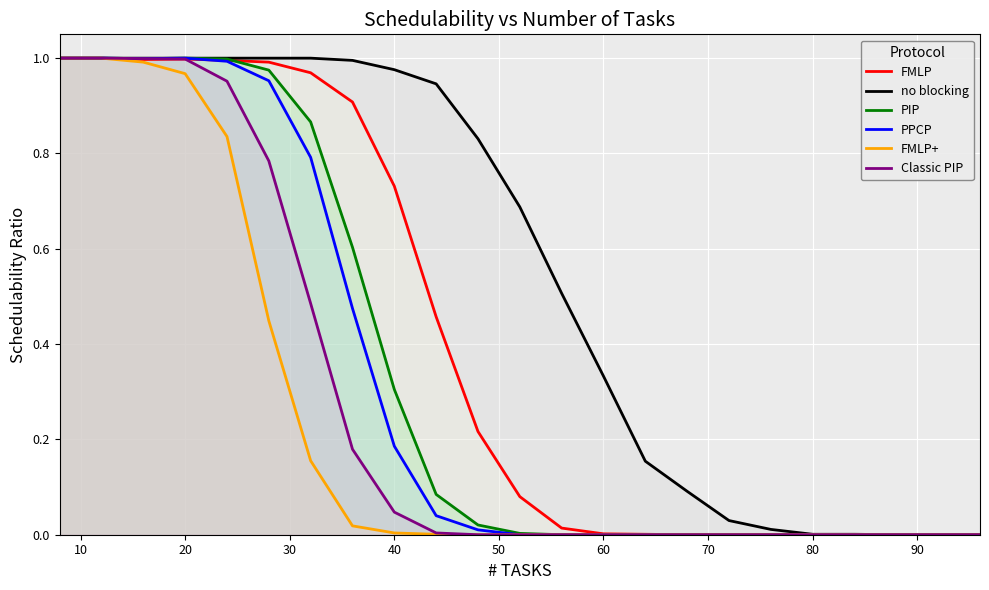

The Classic PIP series shows 0.0 at 60. True or false?

True